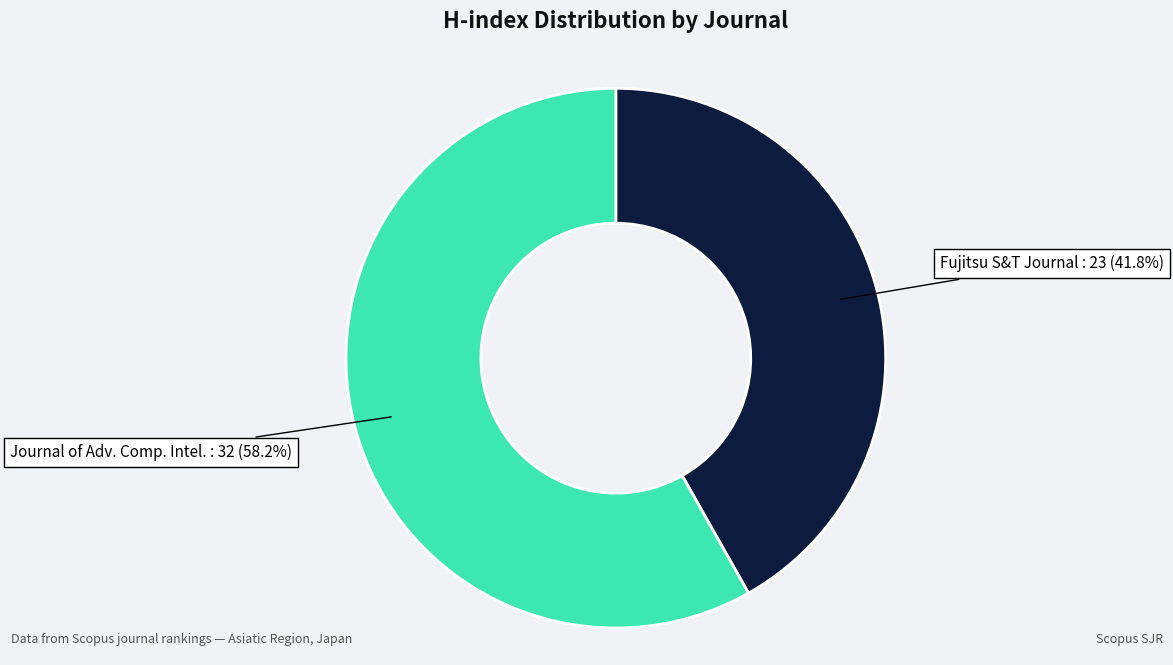

To the nearest percent, what is the difference between the largest and smallest slice percentages?

16%